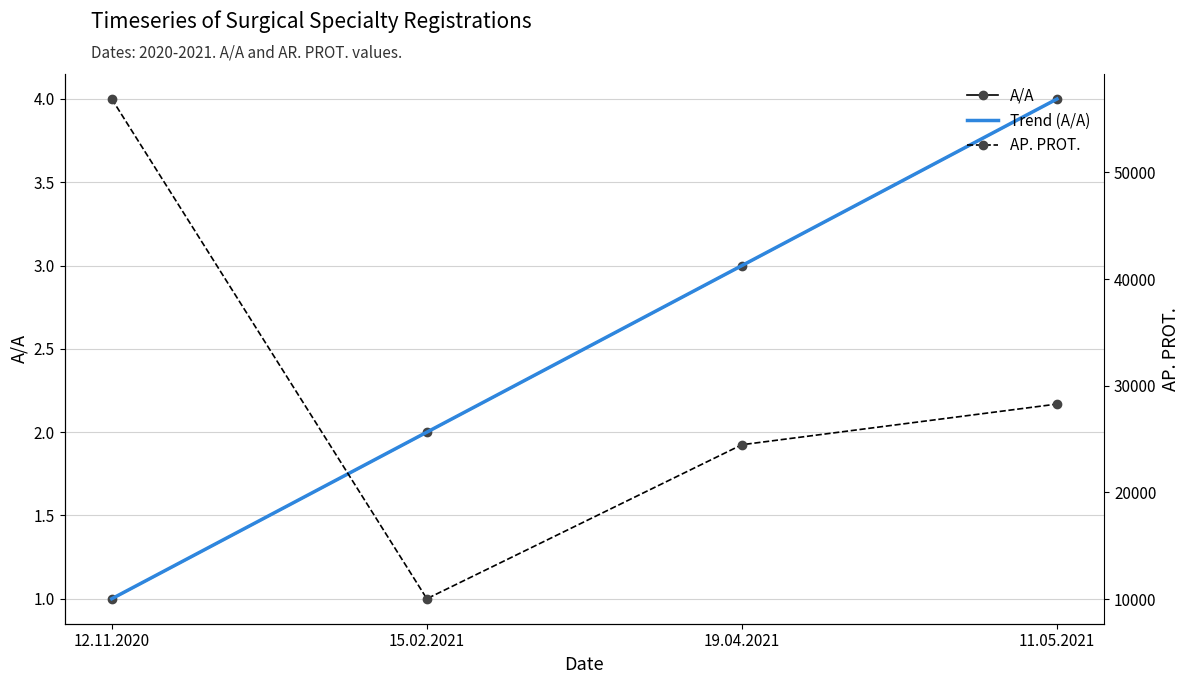

What is the label of the 1st point from the left?

12.11.2020